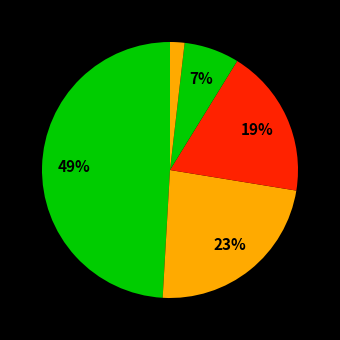

Count the number of slices in the pie.

5